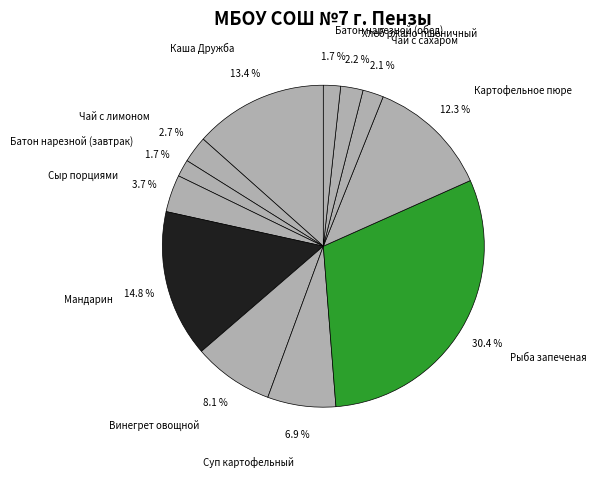

To the nearest percent, what is the combined percentage of Суп картофельный and Винегрет овощной?

15%